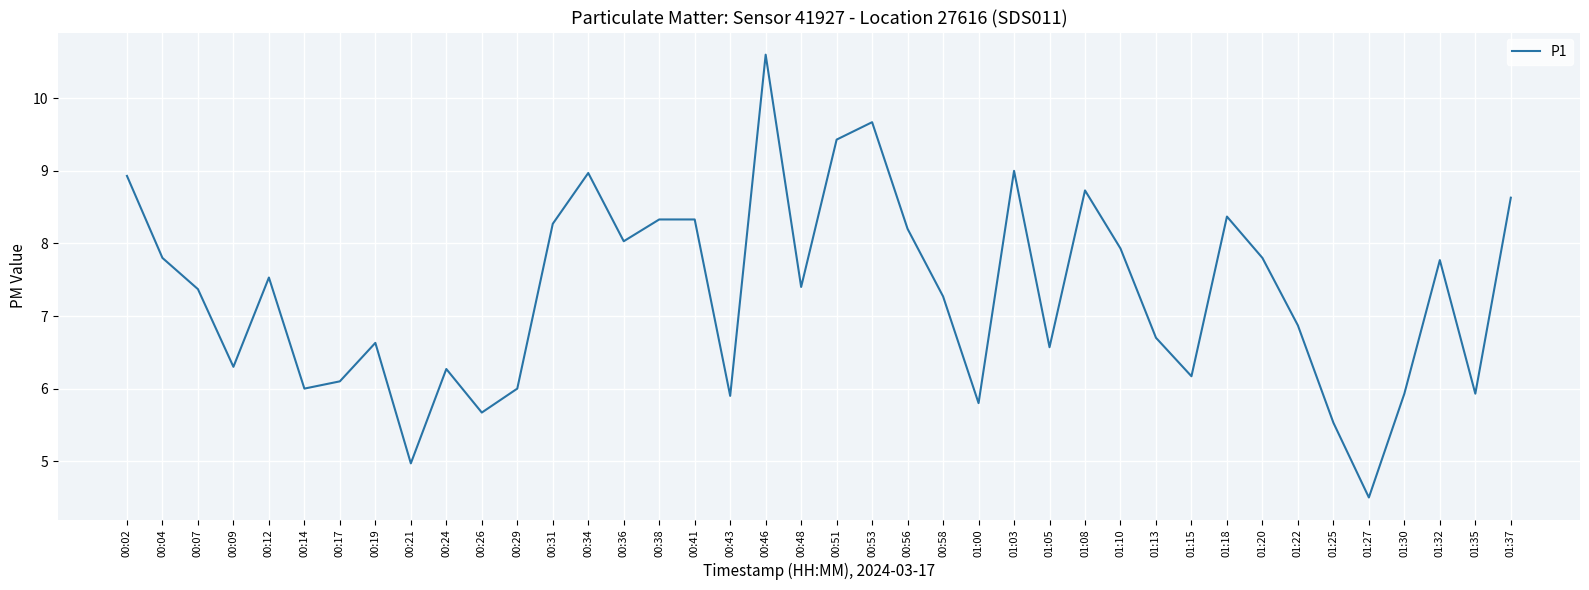

Reading left to right, transcribe all the data shown in this chart.

00:02=8.9	00:04=7.8	00:07=7.4	00:09=6.3	00:12=7.5	00:14=6.0	00:17=6.1	00:19=6.6	00:21=5.0	00:24=6.3	00:26=5.7	00:29=6.0	00:31=8.3	00:34=9.0	00:36=8.0	00:38=8.3	00:41=8.3	00:43=5.9	00:46=10.6	00:48=7.4	00:51=9.4	00:53=9.7	00:56=8.2	00:58=7.3	01:00=5.8	01:03=9.0	01:05=6.6	01:08=8.7	01:10=7.9	01:13=6.7	01:15=6.2	01:18=8.4	01:20=7.8	01:22=6.9	01:25=5.5	01:27=4.5	01:30=5.9	01:32=7.8	01:35=5.9	01:37=8.6